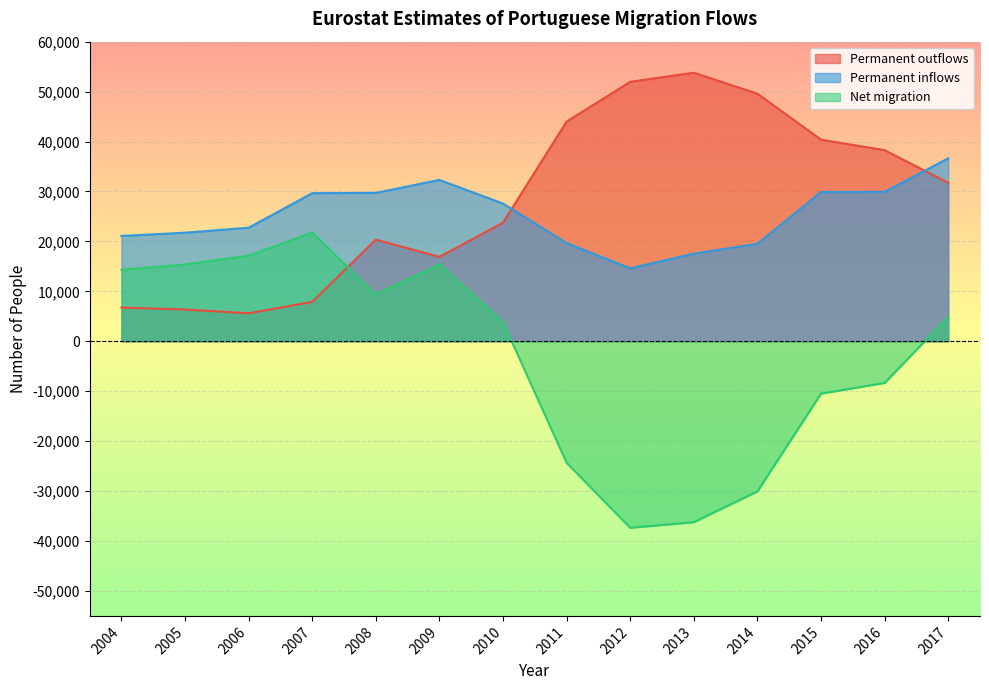

What is the smallest value displayed?

-37352